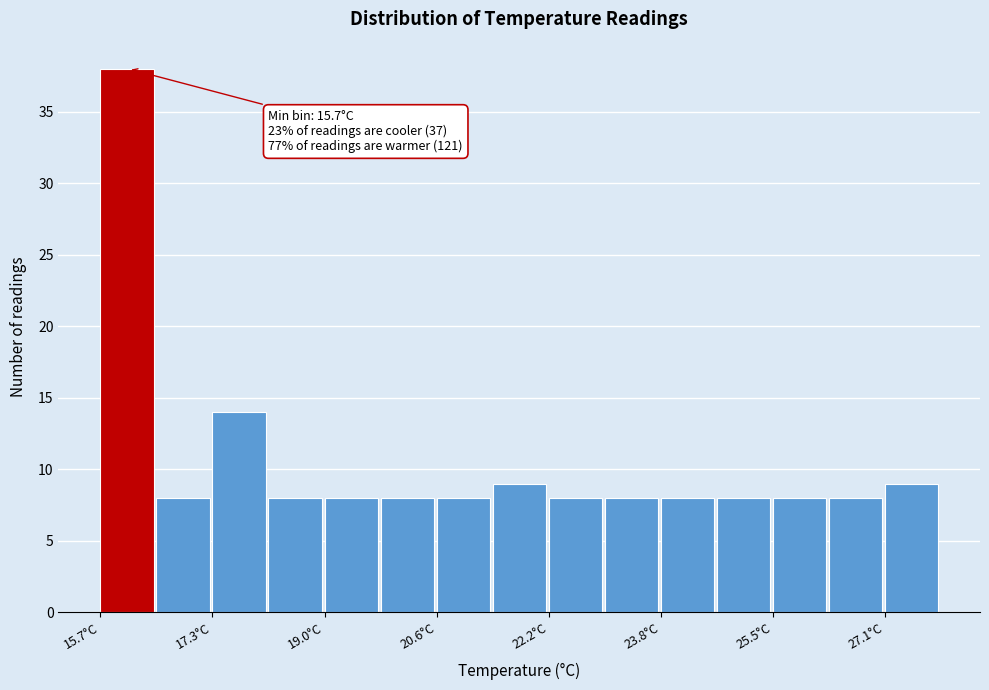

Over which range of the x-axis is the bar tallest?

15.8 to 16.6